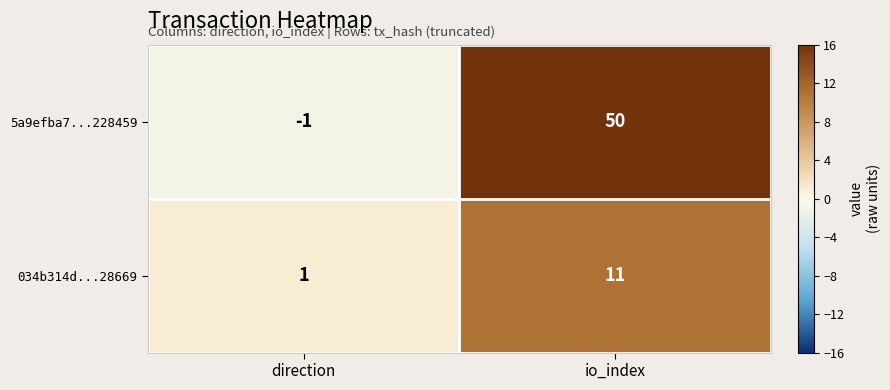

At which category is the sum across all series the highest?

io_index